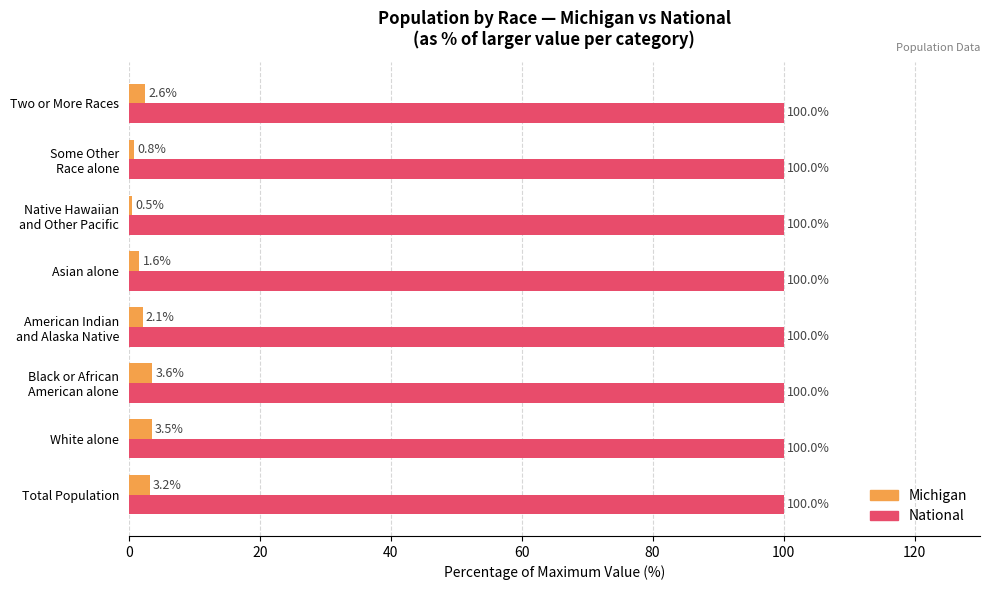

What is the lowest value of the Michigan series?

0.5